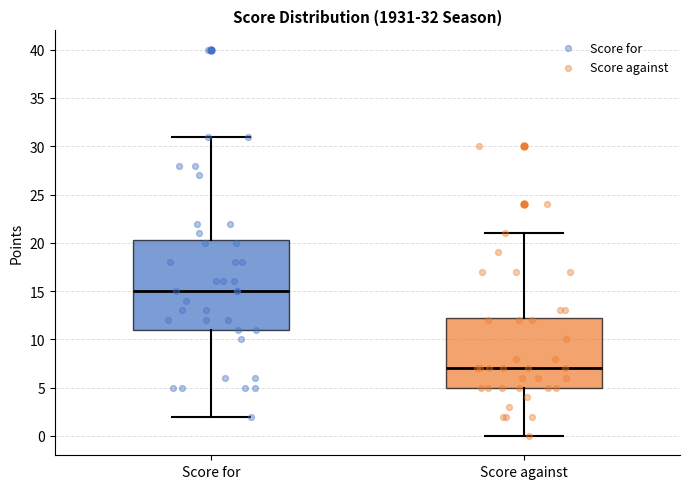

Which box's median line is the highest?

Score for